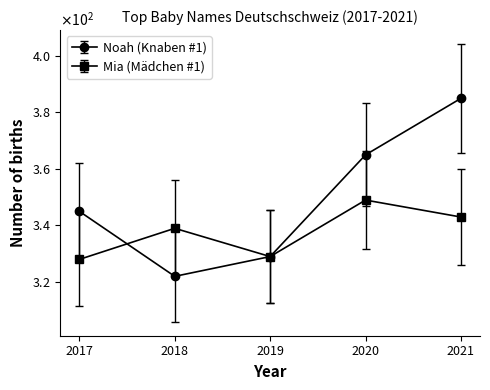

What are all the series names shown in the legend?

Noah (Knaben #1), Mia (Mädchen #1)